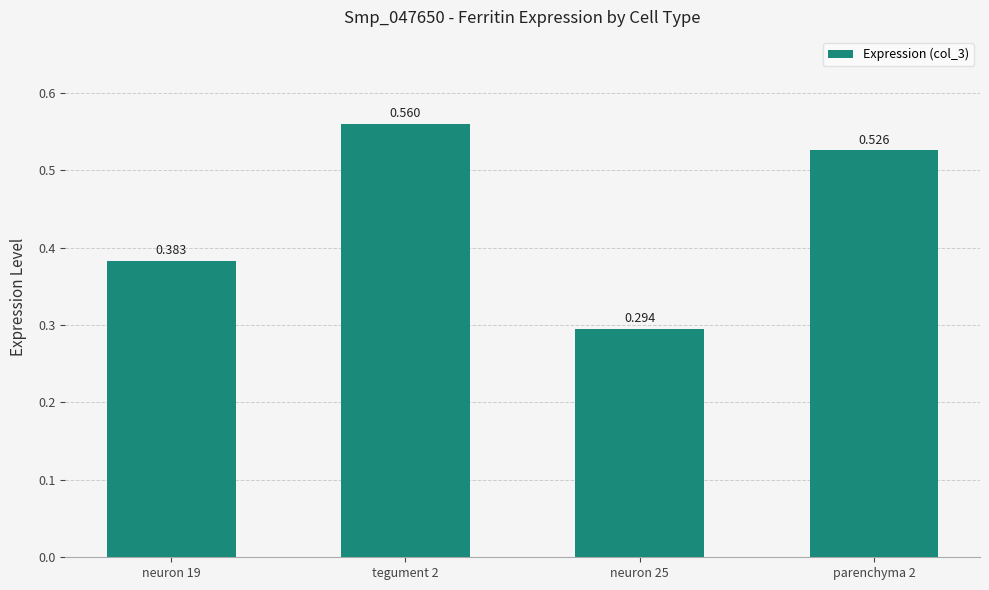

What is the difference between the second highest and minimum values?

0.2